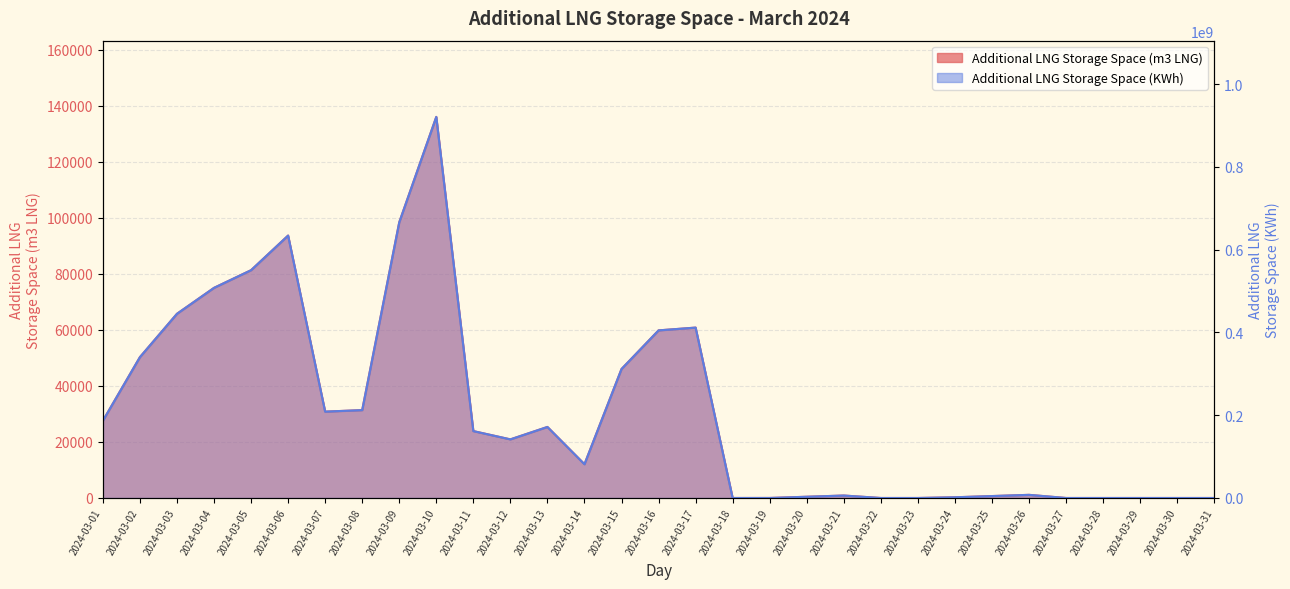

Between 2024-03-01 and 2024-03-12, which series saw the biggest shift?

Additional LNG Storage Space (KWh)